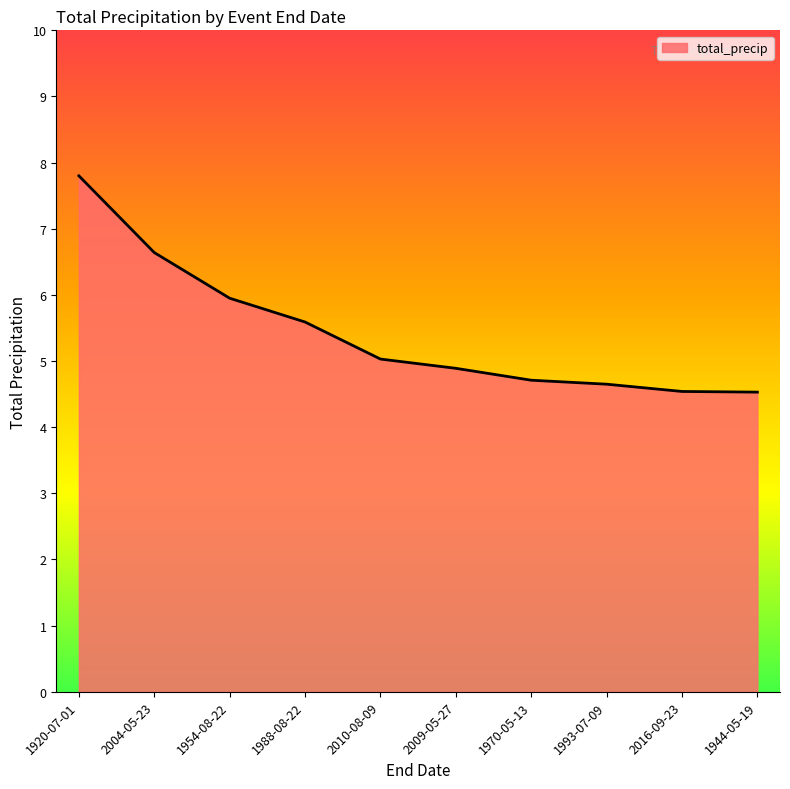

True or false: the data has more than 1 interior local peaks.

False